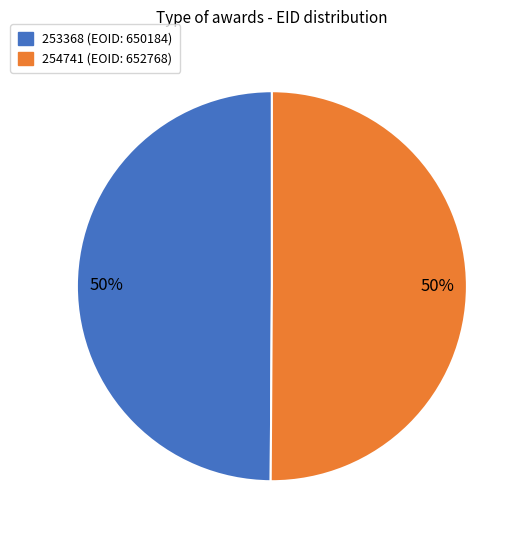

Is the sum of 254741 and 253368 greater than half?

Yes